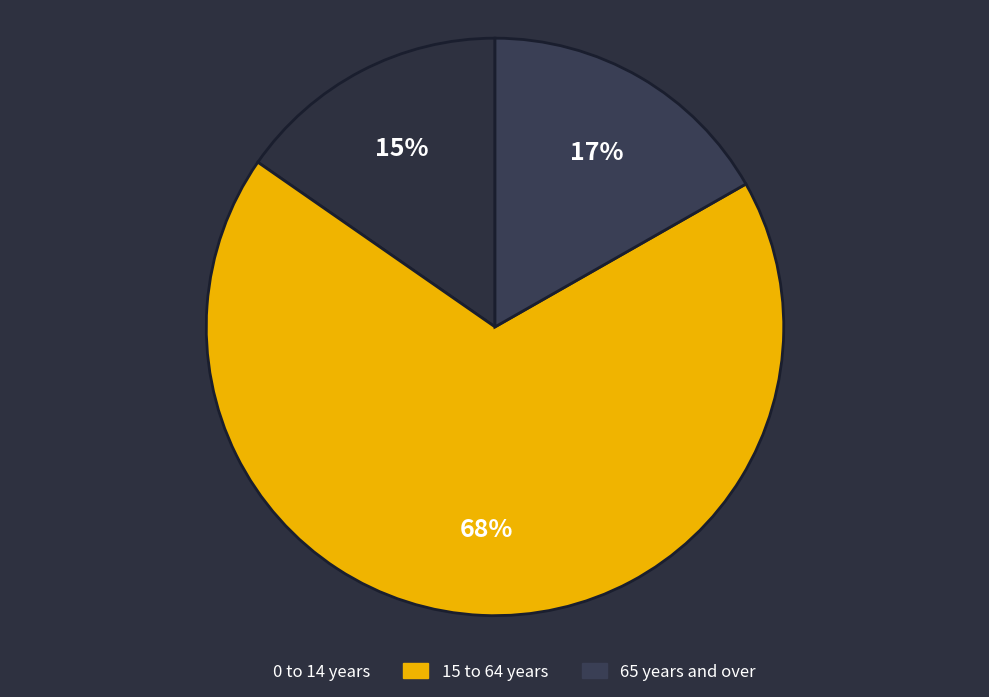

To the nearest percent, what is the combined percentage of 15 to 64 years and 0 to 14 years?

83%